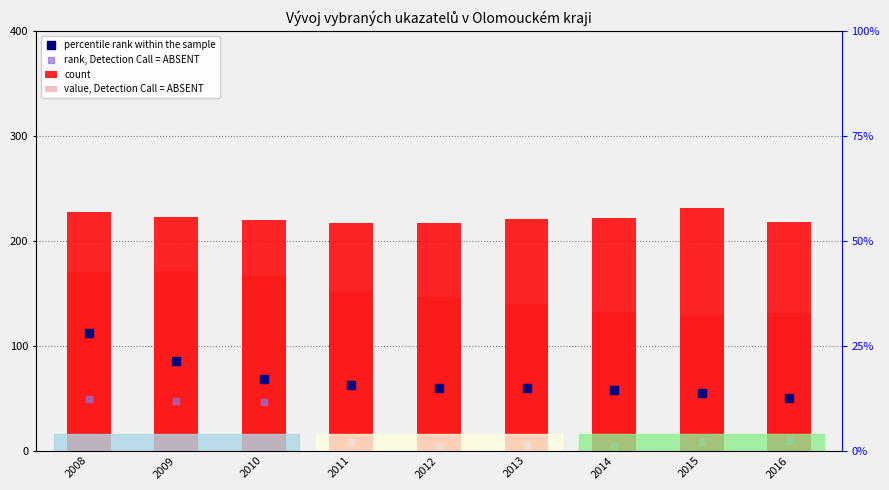

Which series has the largest Y range (max minus min)?

percentile rank within the sample